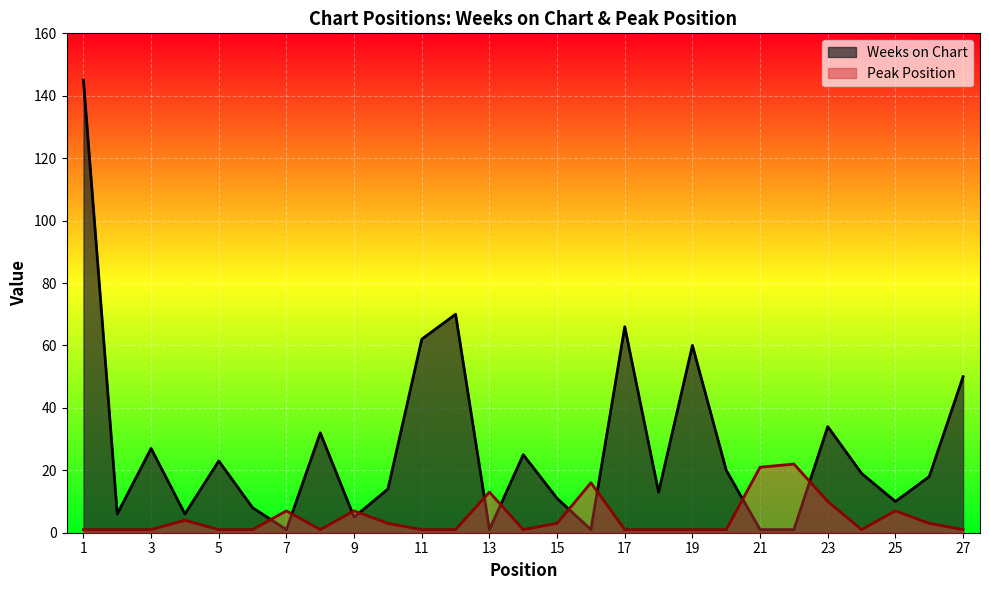

What is the total value across all series at 17?

67